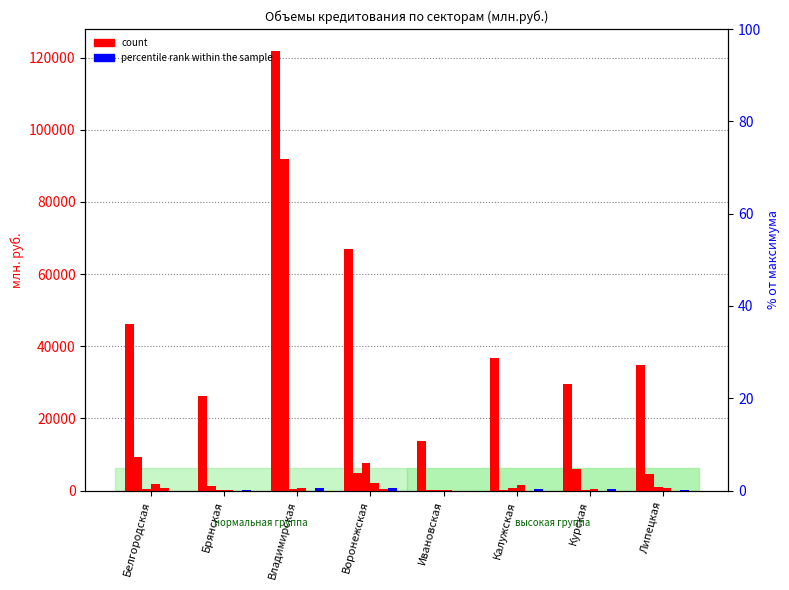

At which label does производство машин reach its peak?

Воронежская